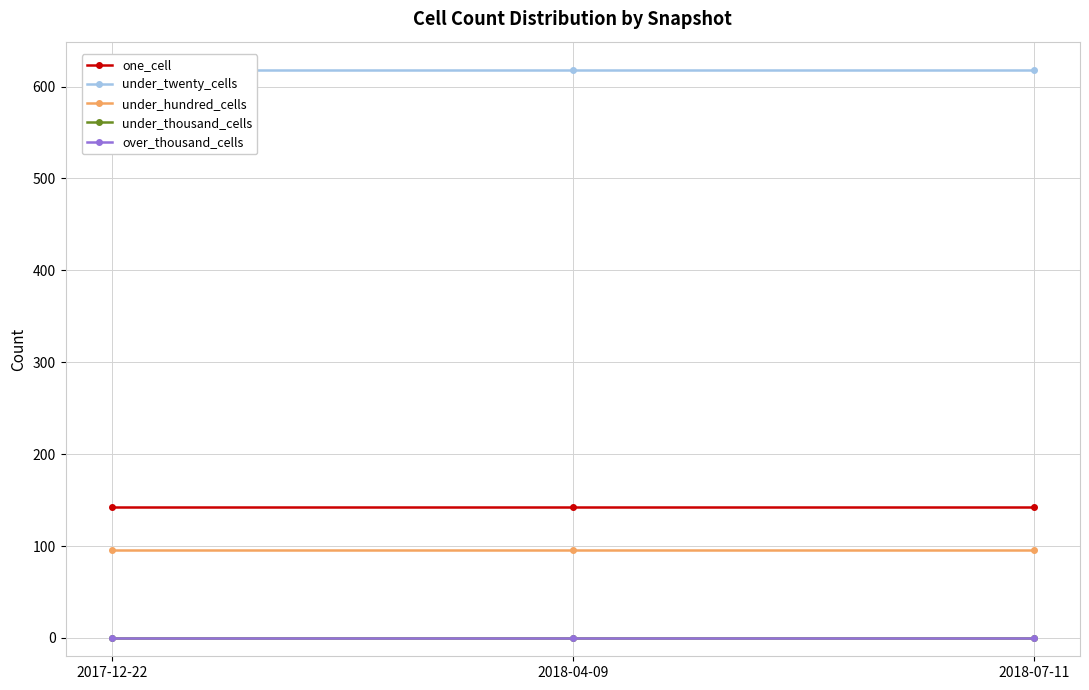

Which has a higher value, 2018-04-09 or 2018-07-11?

2018-04-09